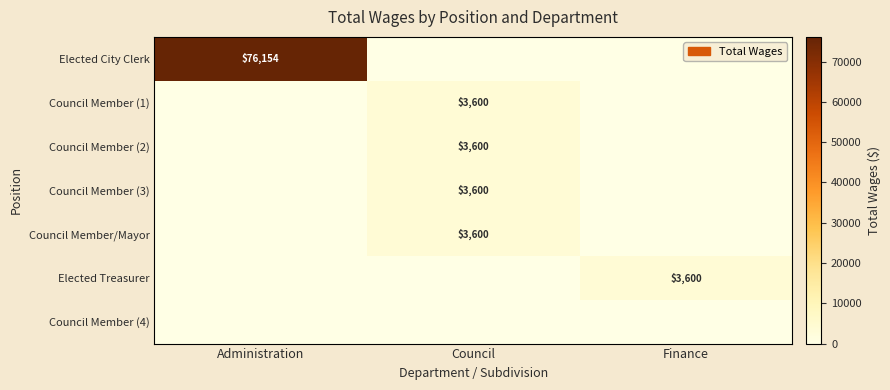

The Council Member (3) series shows 788 at Council. True or false?

False